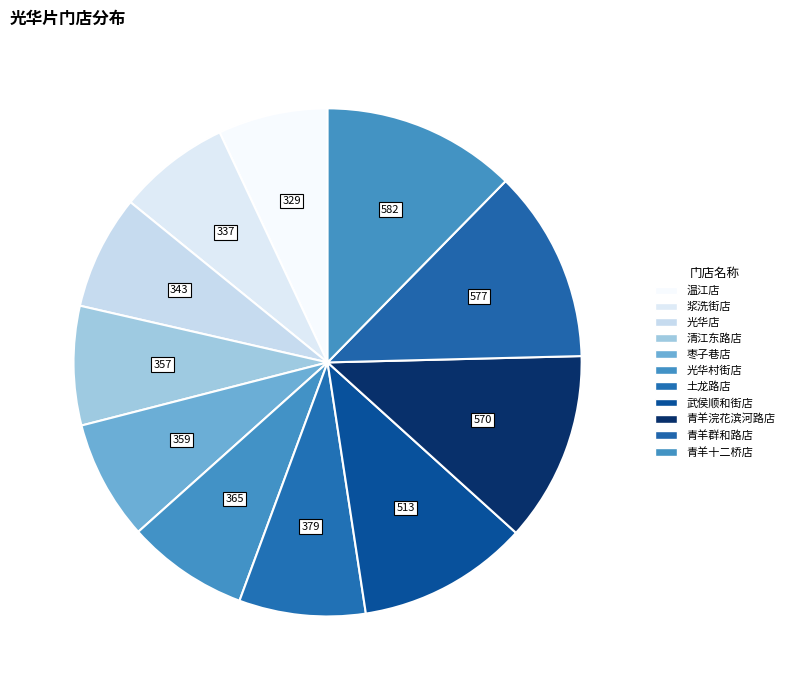

Do 温江店 and 青羊群和路店 together represent more than half of the pie?

No